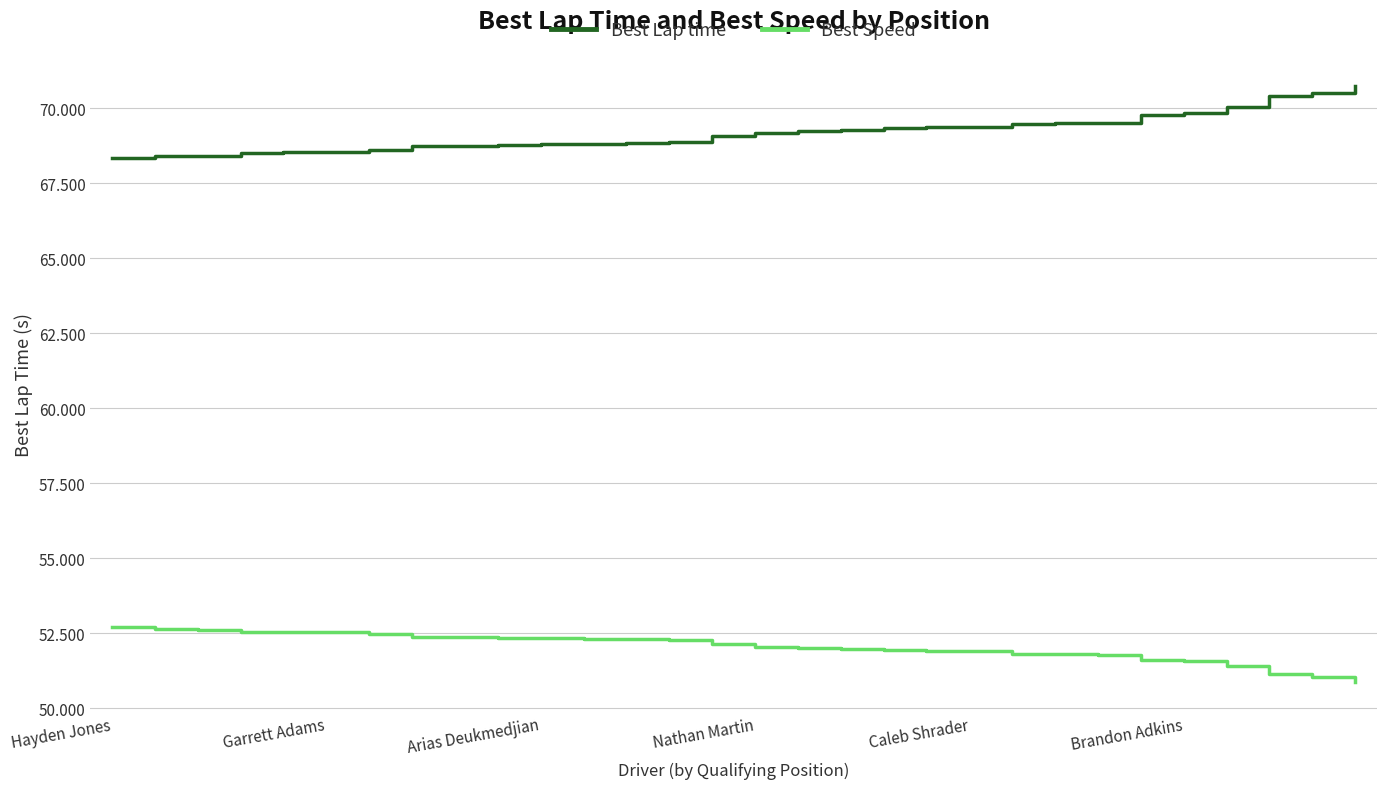

What is the difference between the maximum and minimum values in the Best Speed series?

1.8